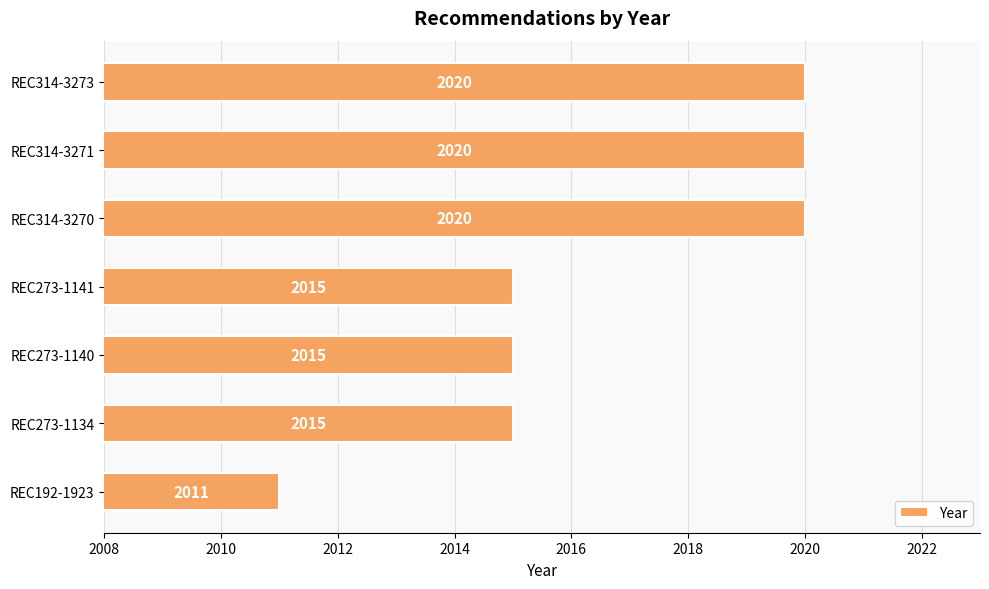

Count the number of data series in this chart.

1